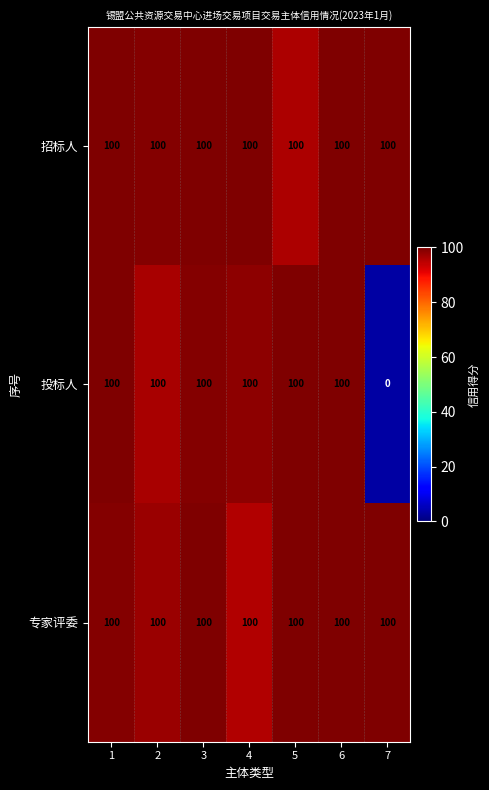

What is the difference between the maximum and minimum values in the 投标人 series?

100